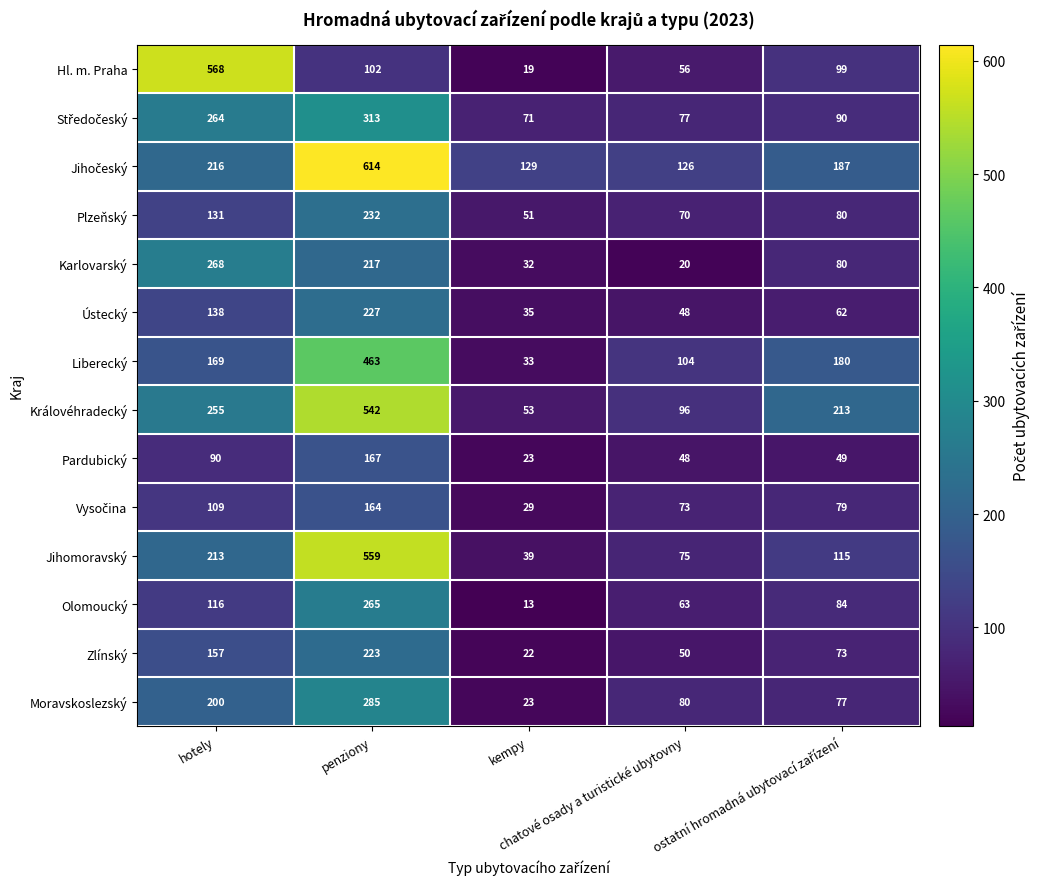

At how many categories does at least one series exceed 181?

3